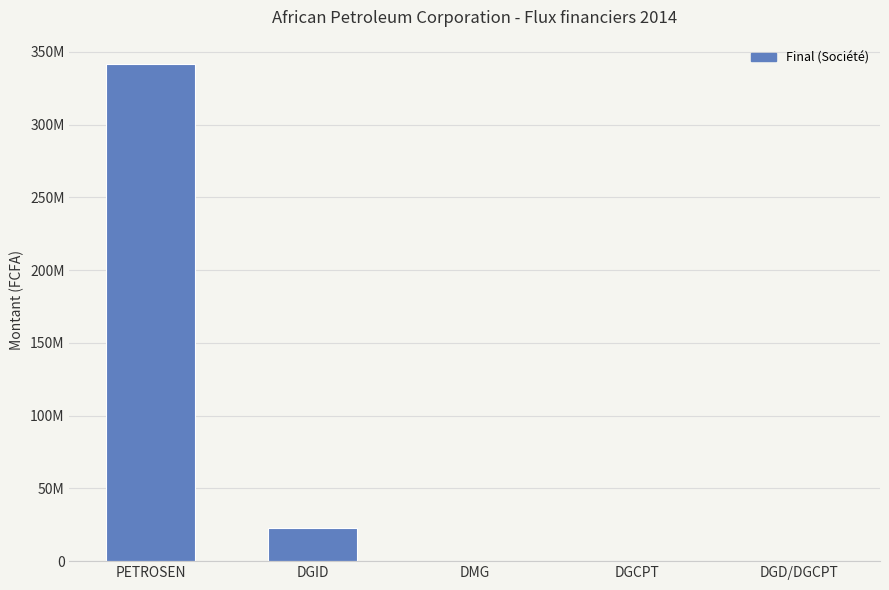

List the labels in order of value, largest first.

PETROSEN, DGID, DMG, DGCPT, DGD/DGCPT